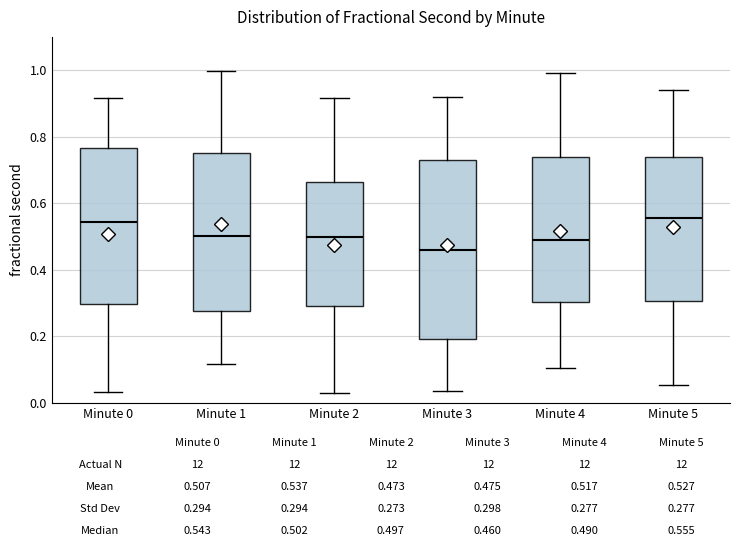

Which box is the tallest, from its lower edge to its upper edge?

Minute 3